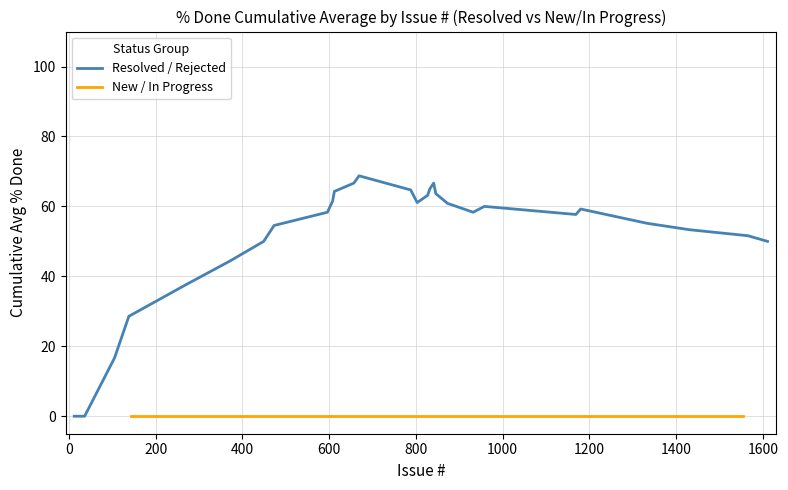

True or false: New / In Progress and Resolved intersect in this chart.

False